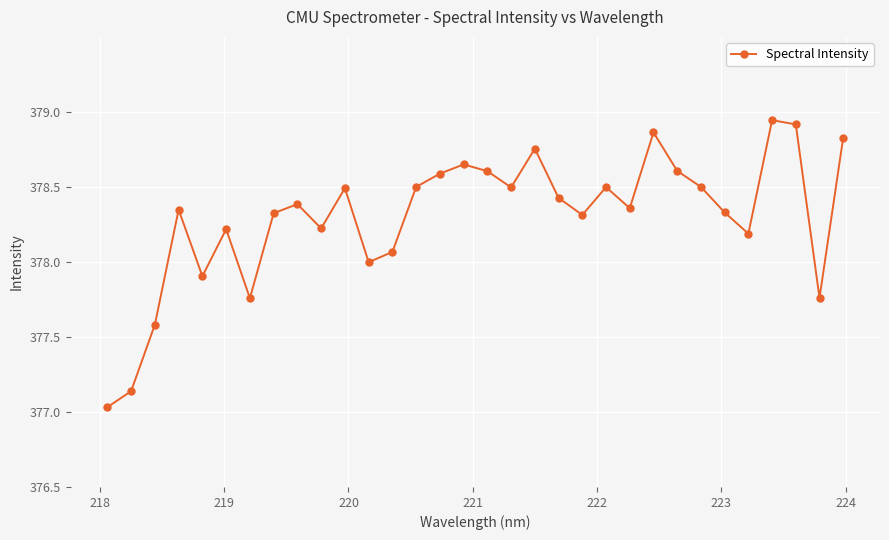

What is the difference between the maximum and minimum values?

1.9